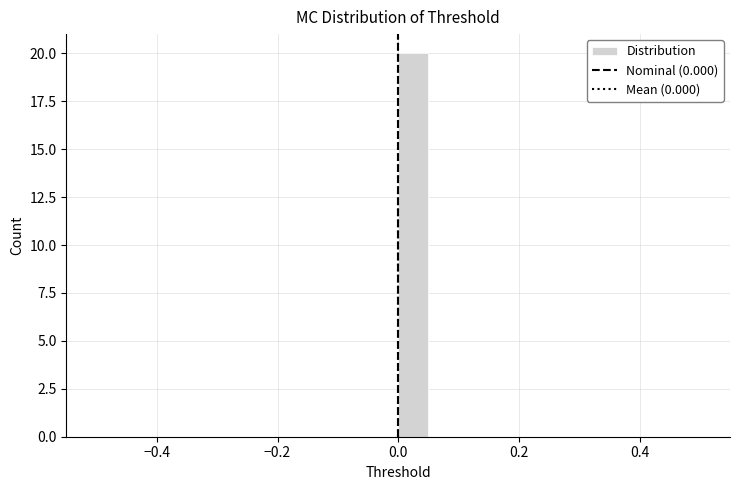

Around what value on the x-axis is the tallest bar? Give the approximate position of its centre, as read against the axis.

0.02